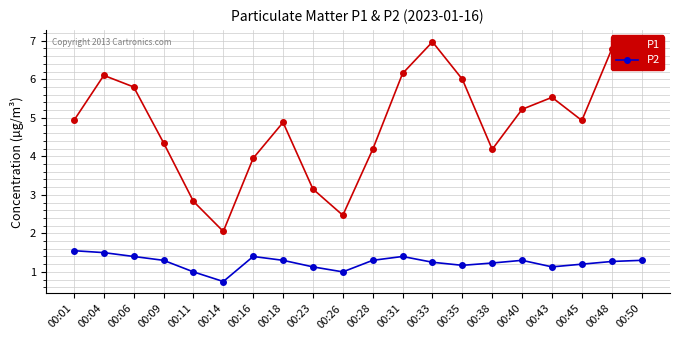

Count the number of data series in this chart.

2